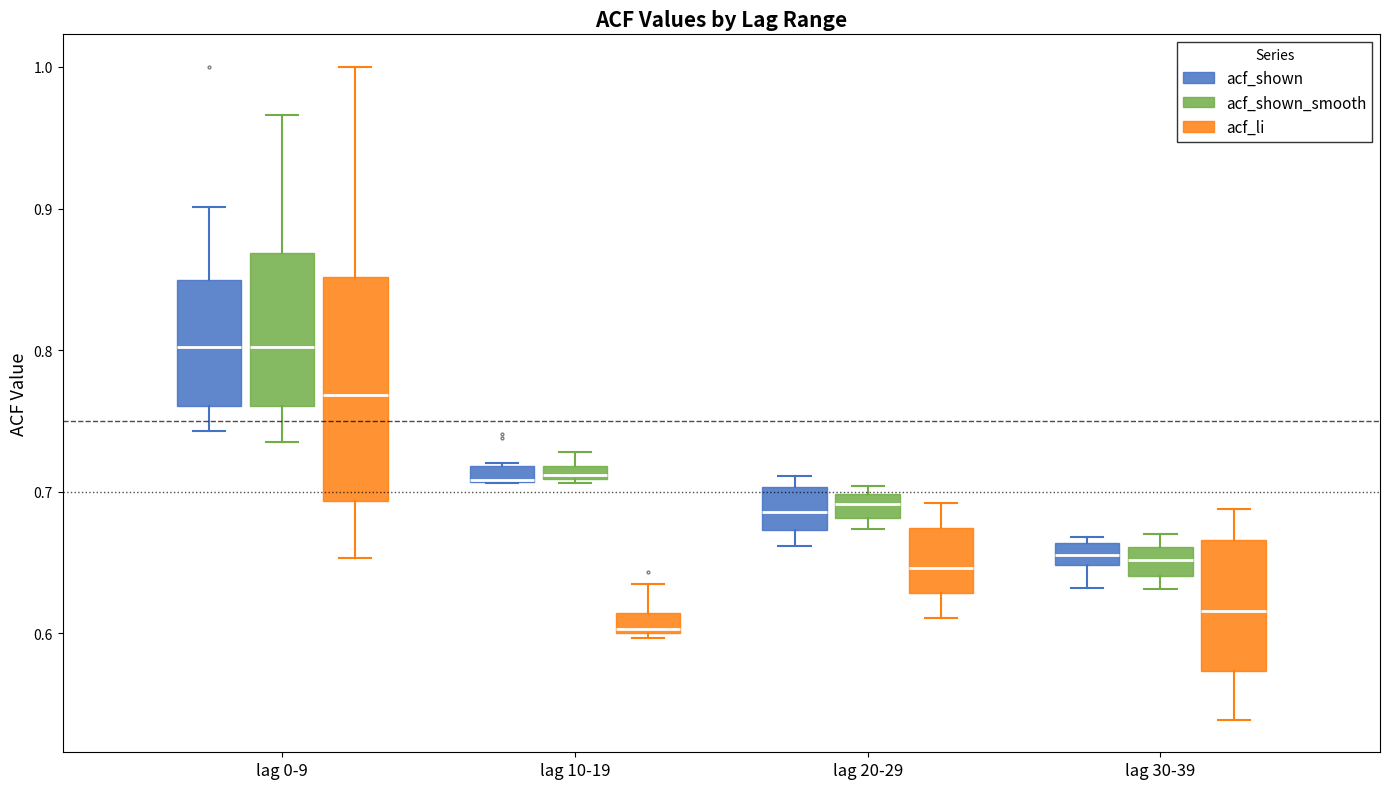

Which box is the tallest, from its lower edge to its upper edge?

lag 0-9 (acf_li)